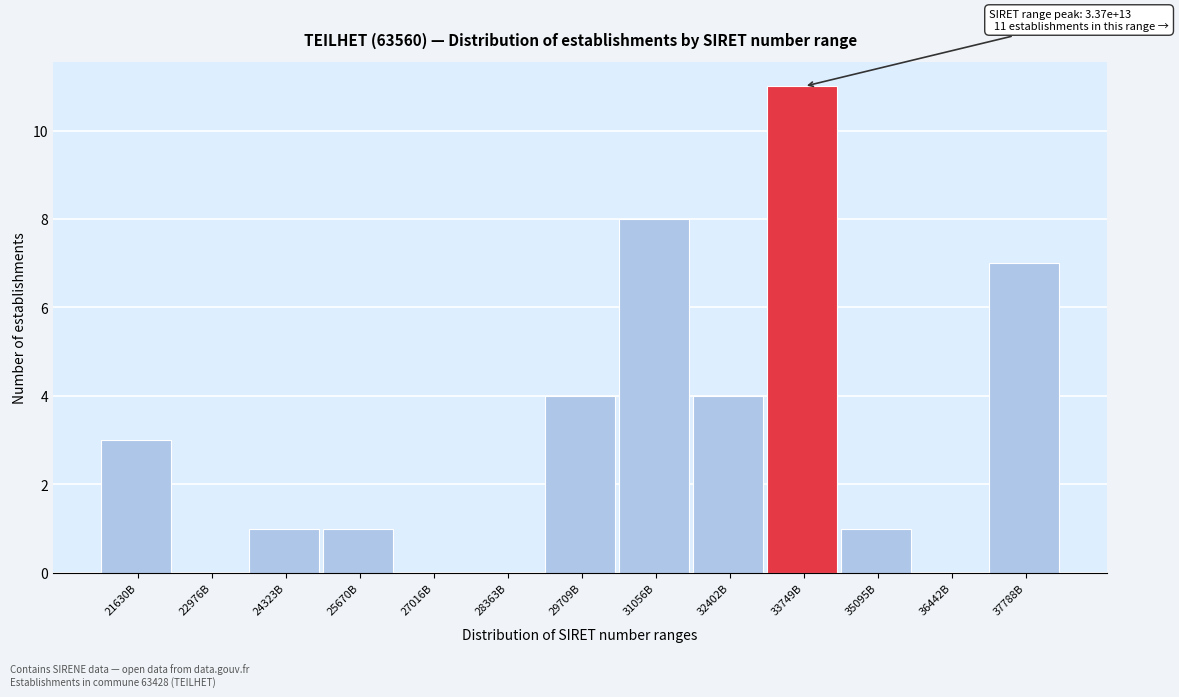

Reading left to right, transcribe all the data shown in this chart.

21630B=3	22976B=0	24323B=1	25670B=1	27016B=0	28363B=0	29709B=4	31056B=8	32402B=4	33749B=11	35095B=1	36442B=0	37788B=7